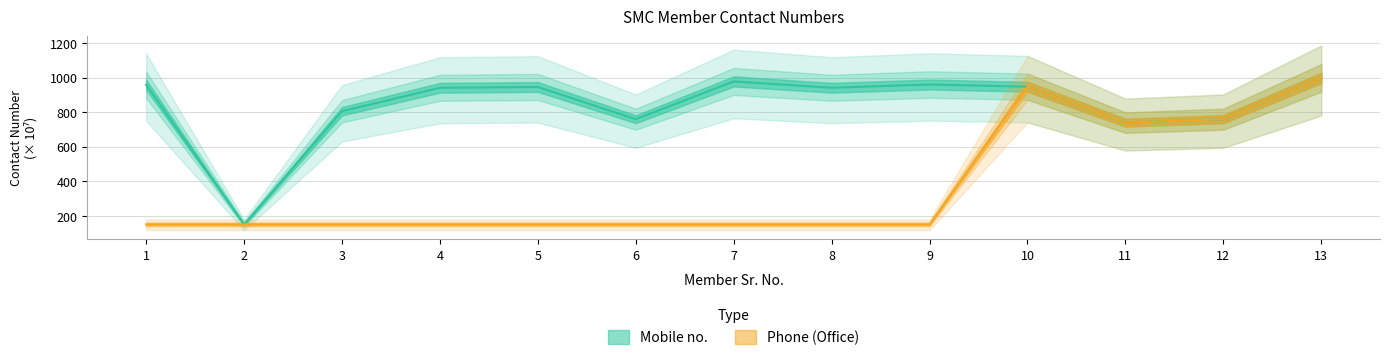

Read the Phone (Office) value at 2.

150.9